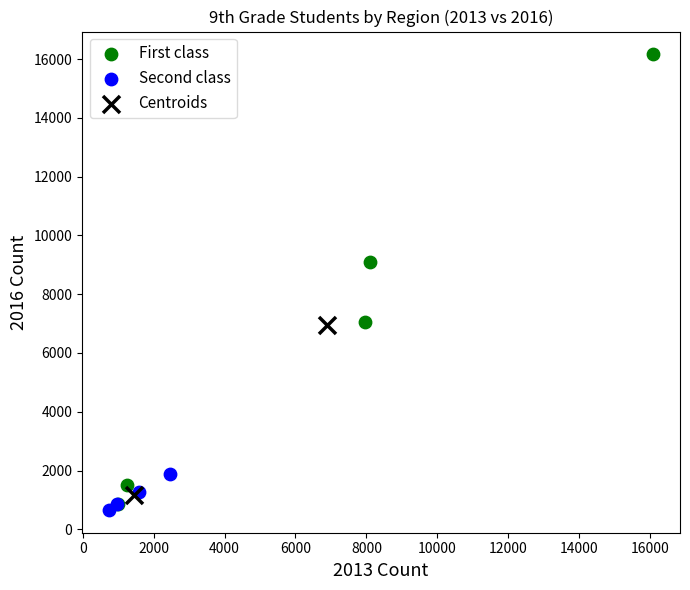

What are all the series names shown in the legend?

First class, Second class, Centroids